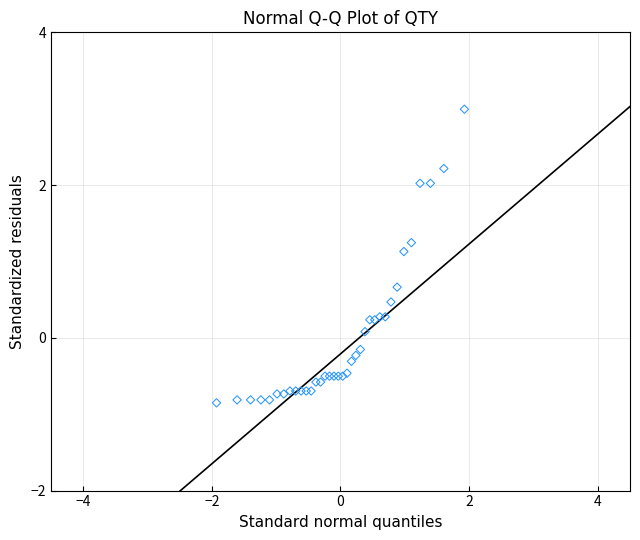

What Y value in the scatter plot is closest to 1?

1.1